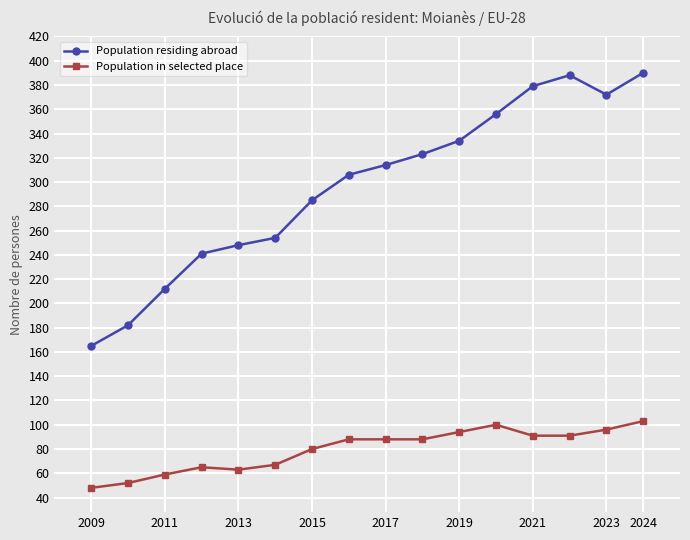

How many lines are shown in the chart?

2